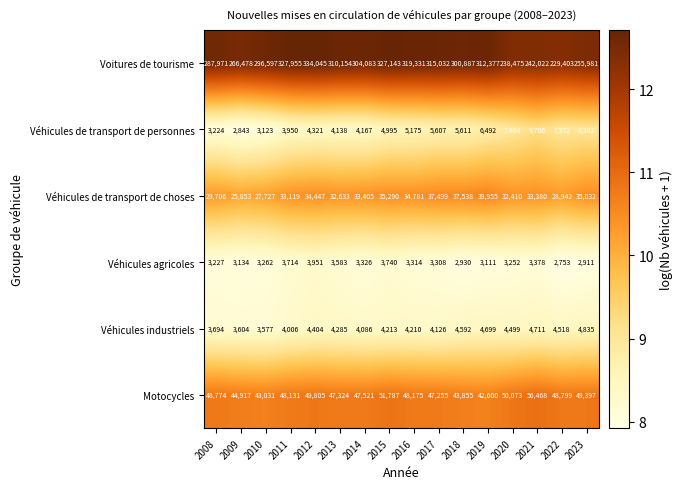

What is the greatest value displayed?

334045